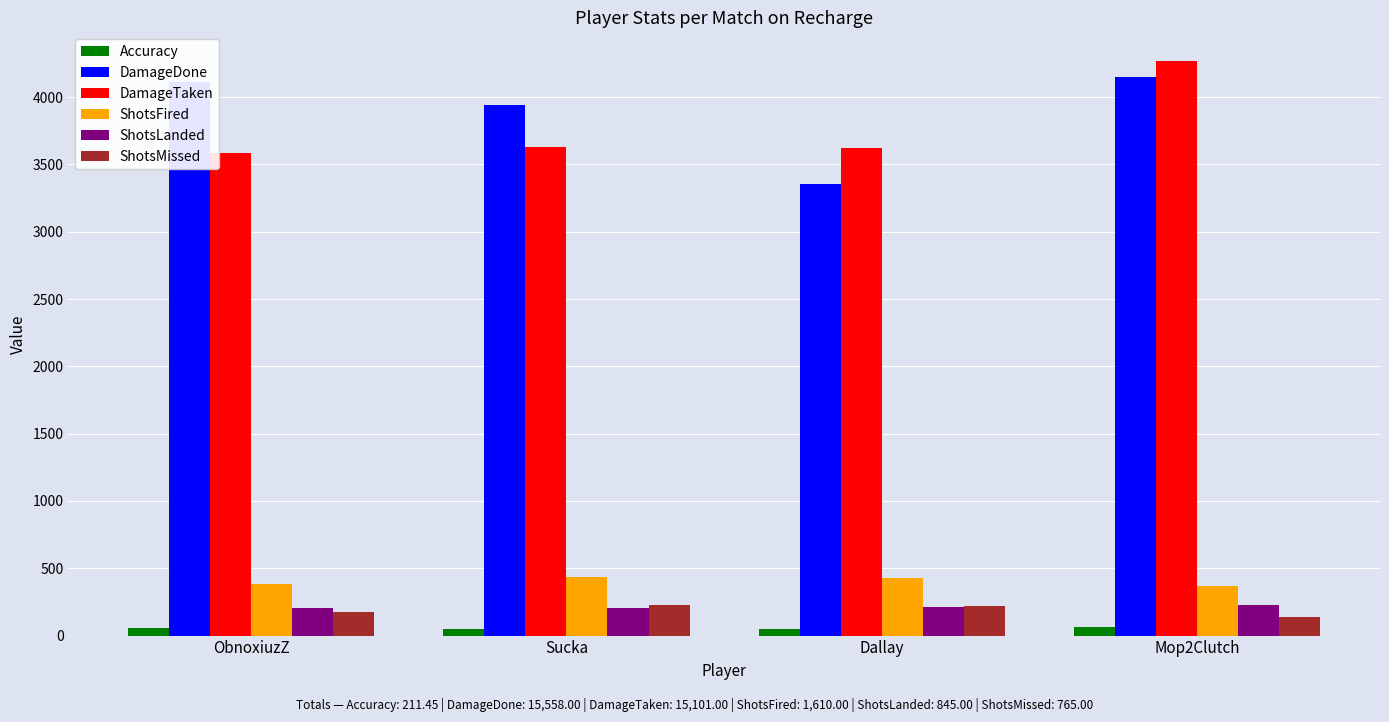

How many bars are there in total?

24